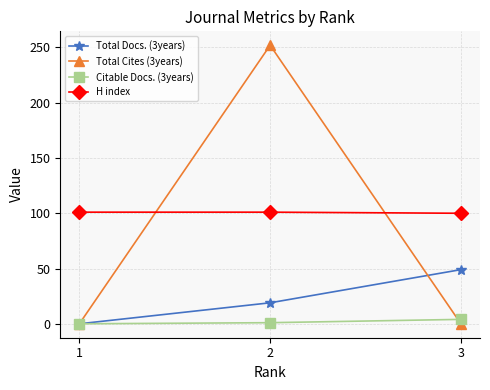

Read the H index value at 2.

101